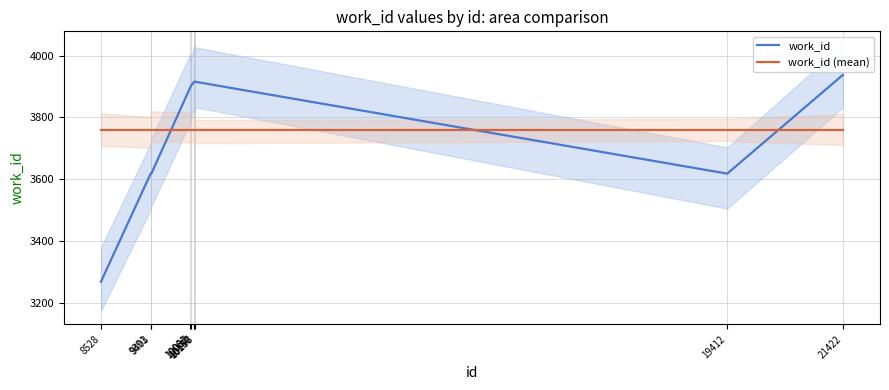

Reading right to left, extract all data points from this chart.

work_id: 3938.0	3618.0	3916.0	3916.0	3916.0	3901.0	3898.0	3618.0	3618.0	3268.0
work_id (mean): 3760.7	3760.7	3760.7	3760.7	3760.7	3760.7	3760.7	3760.7	3760.7	3760.7